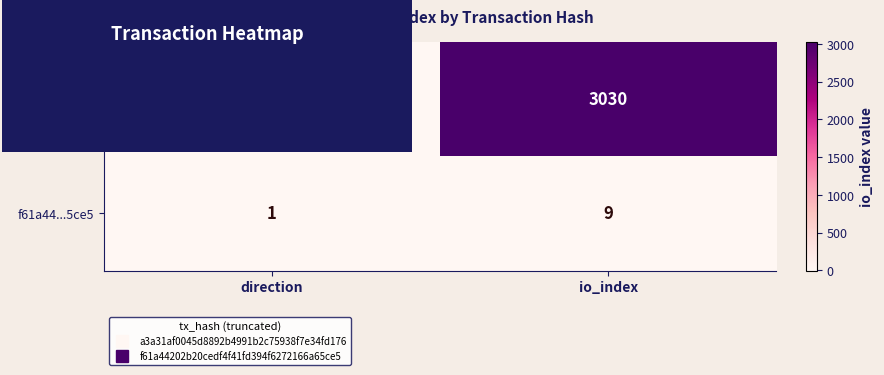

The a3a31af0...176 series shows 1921 at io_index. True or false?

False